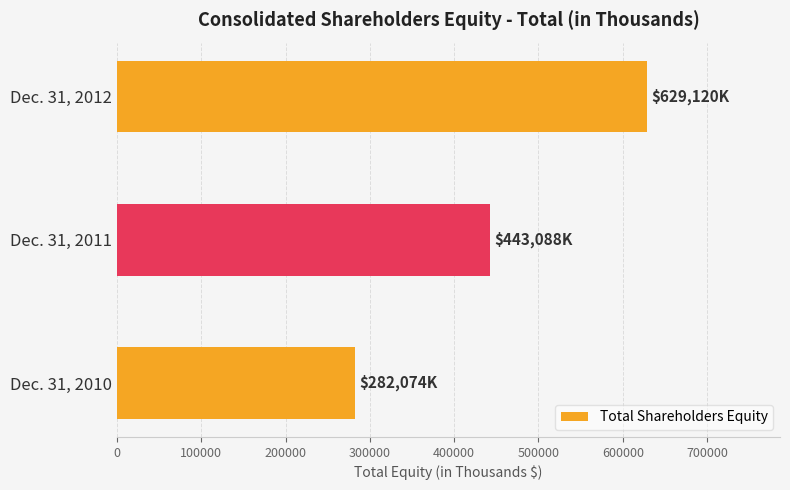

Is it true that the value at Dec. 31, 2012 is 629120?

True